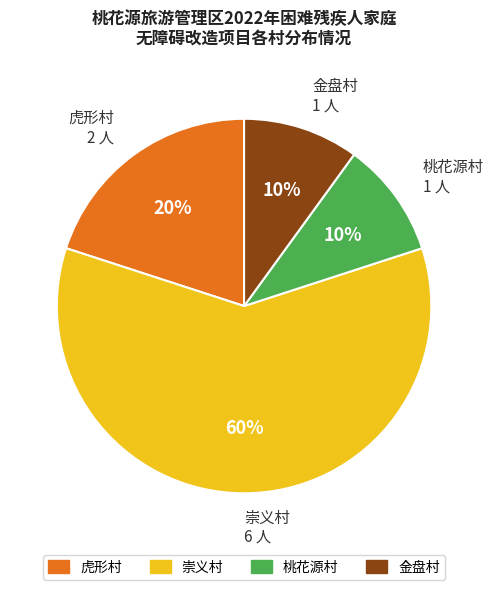

To the nearest percent, what is the difference between the 桃花源村 and 虎形村 slice percentages?

10%